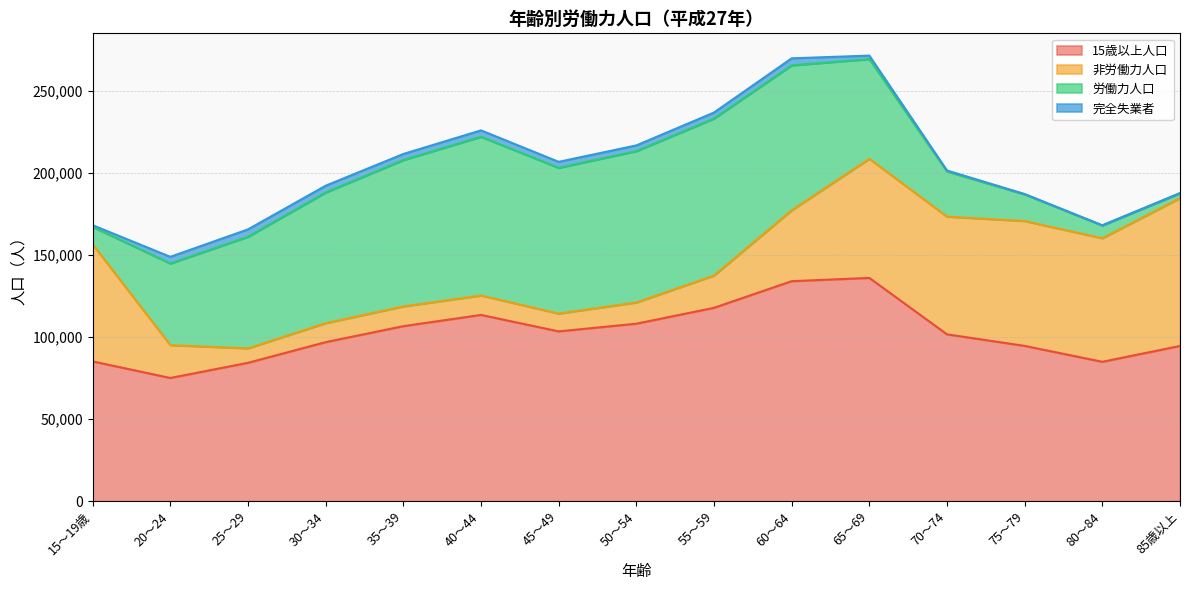

Reading left to right, transcribe all the data shown in this chart.

15歳以上人口: 15～19歳=85116	20～24=75010	25～29=84253	30～34=96841	35～39=106567	40～44=113420	45～49=103398	50～54=108069	55～59=117745	60～64=133981	65～69=135949	70～74=101596	75～79=94559	80～84=84873	85歳以上=94507
非労働力人口: 15～19歳=71294	20～24=20018	25～29=8800	30～34=11547	35～39=12024	40～44=11832	45～49=10839	50～54=12916	55～59=19642	60～64=43155	65～69=72553	70～74=71690	75～79=76051	80～84=75240	85歳以上=90010
労働力人口: 15～19歳=10610	20～24=49708	25～29=67973	30～34=79576	35～39=89135	40～44=96675	45～49=88764	50～54=92189	55～59=95603	60～64=88295	65～69=60724	70～74=27505	75～79=16224	80～84=7800	85歳以上=3035
完全失業者: 15～19歳=1046	20～24=4059	25～29=4499	30～34=4153	35～39=3710	40～44=3899	45～49=3662	50～54=3485	55～59=3703	60～64=4273	65～69=2128	70～74=592	75～79=215	80～84=84	85歳以上=51